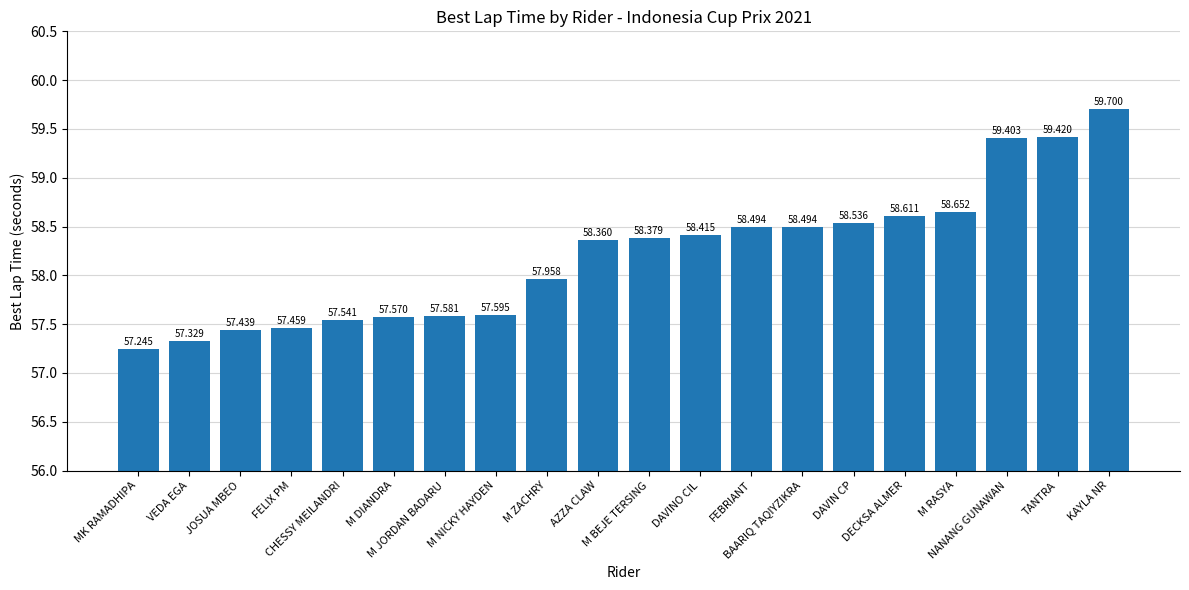

List the labels in order of value, largest first.

KAYLA NR, TANTRA, NANANG GUNAWAN, M RASYA, DECKSA ALMER, DAVIN CP, FEBRIANT, BAARIQ TAQIYZIKRA, DAVINO CIL, M BEJE TERSING, AZZA CLAW, M ZACHRY, M NICKY HAYDEN, M JORDAN BADARU, M DIANDRA, CHESSY MEILANDRI, FELIX PM, JOSUA MBEO, VEDA EGA, MK RAMADHIPA